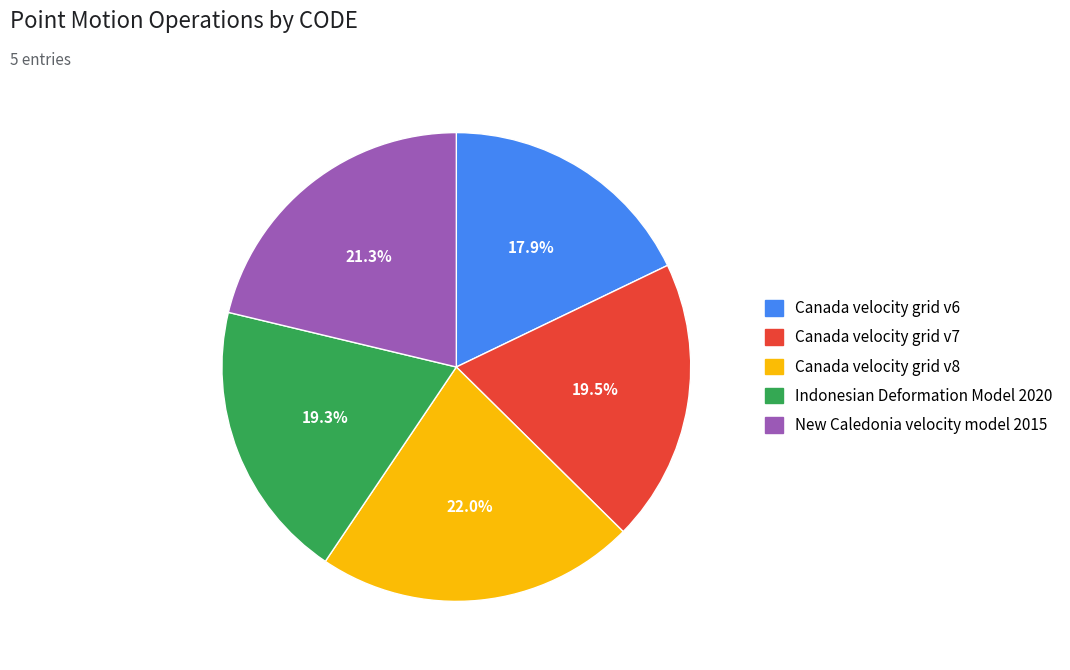

What percentage is NOT represented by Canada velocity grid v6?

82.1%